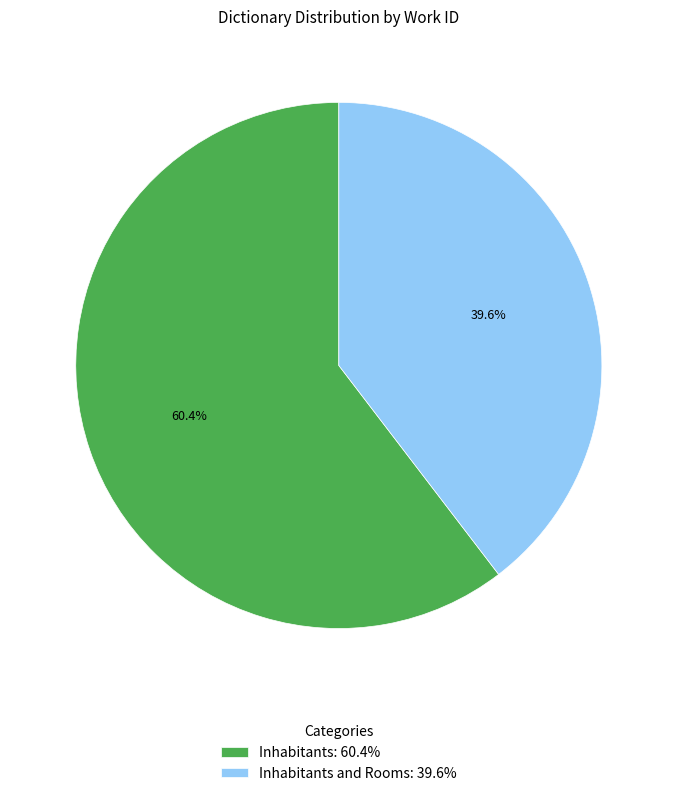

Rank the categories by value from lowest to highest.

Inhabitants and Rooms: 39.6%, Inhabitants: 60.4%